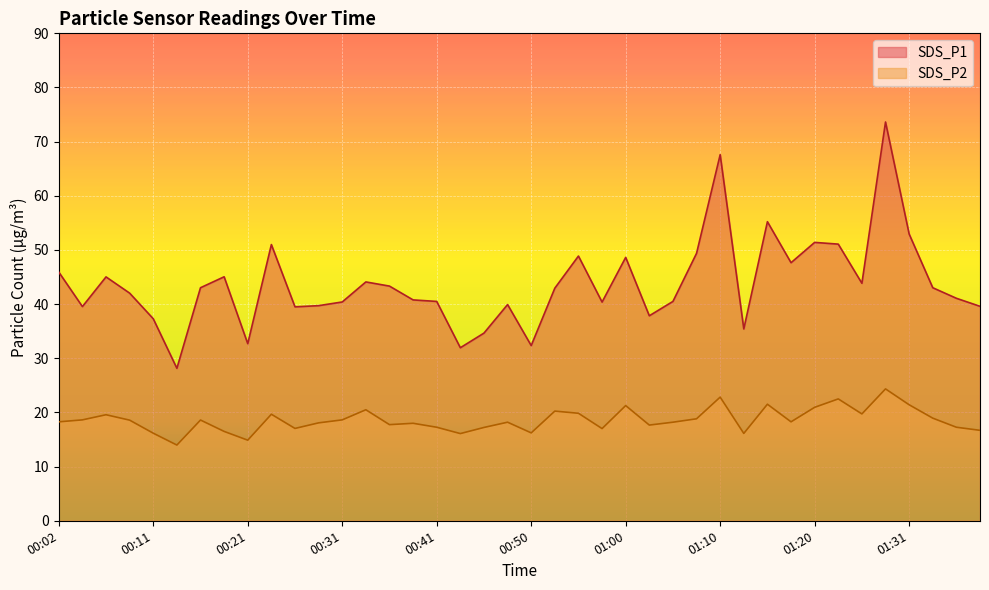

At which category does the chart reach its minimum across all series?

00:14